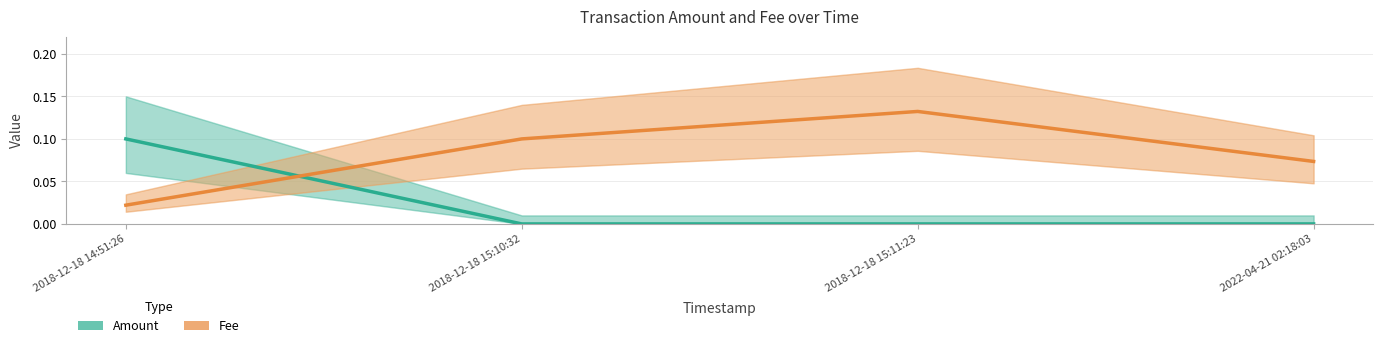

How many distinct data groups are displayed?

2